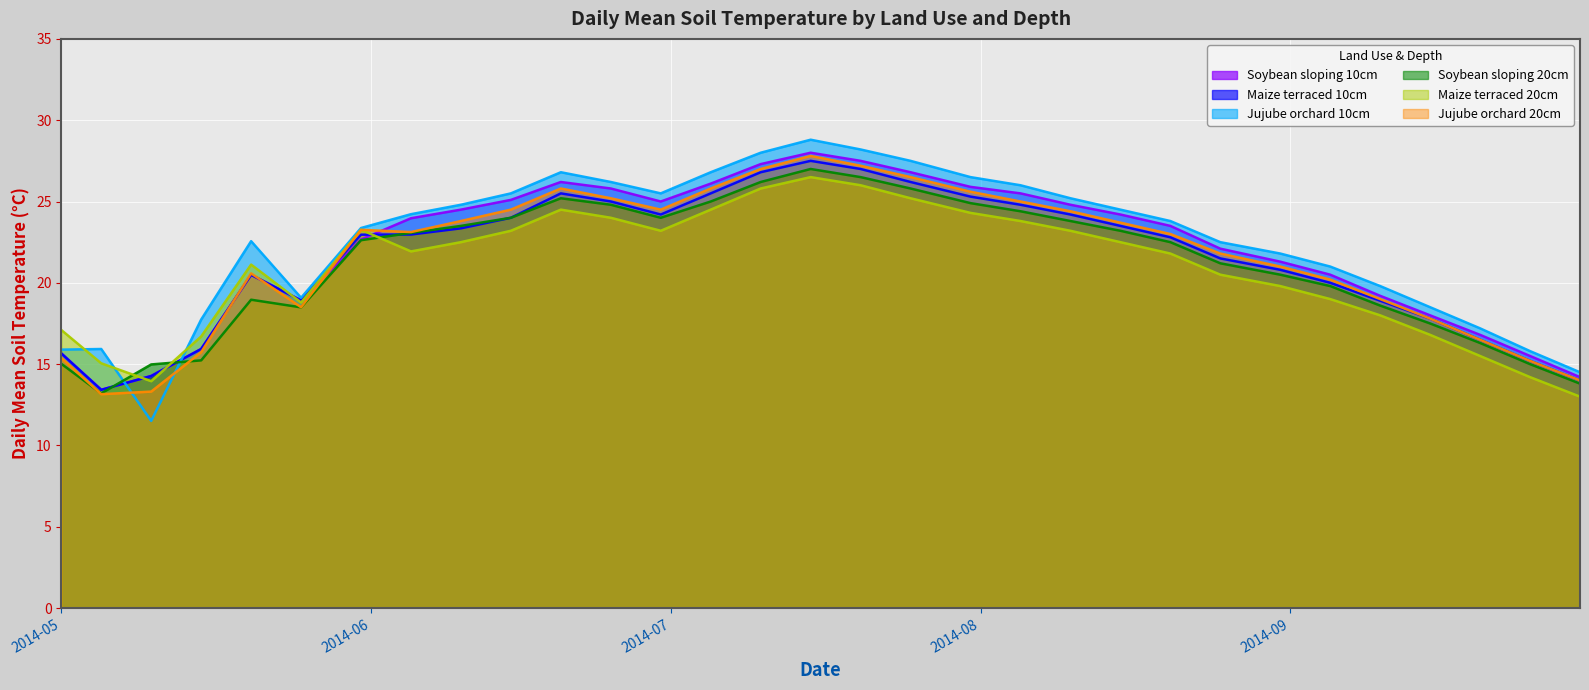

What is the maximum value for Jujube orchard 10cm?

28.8